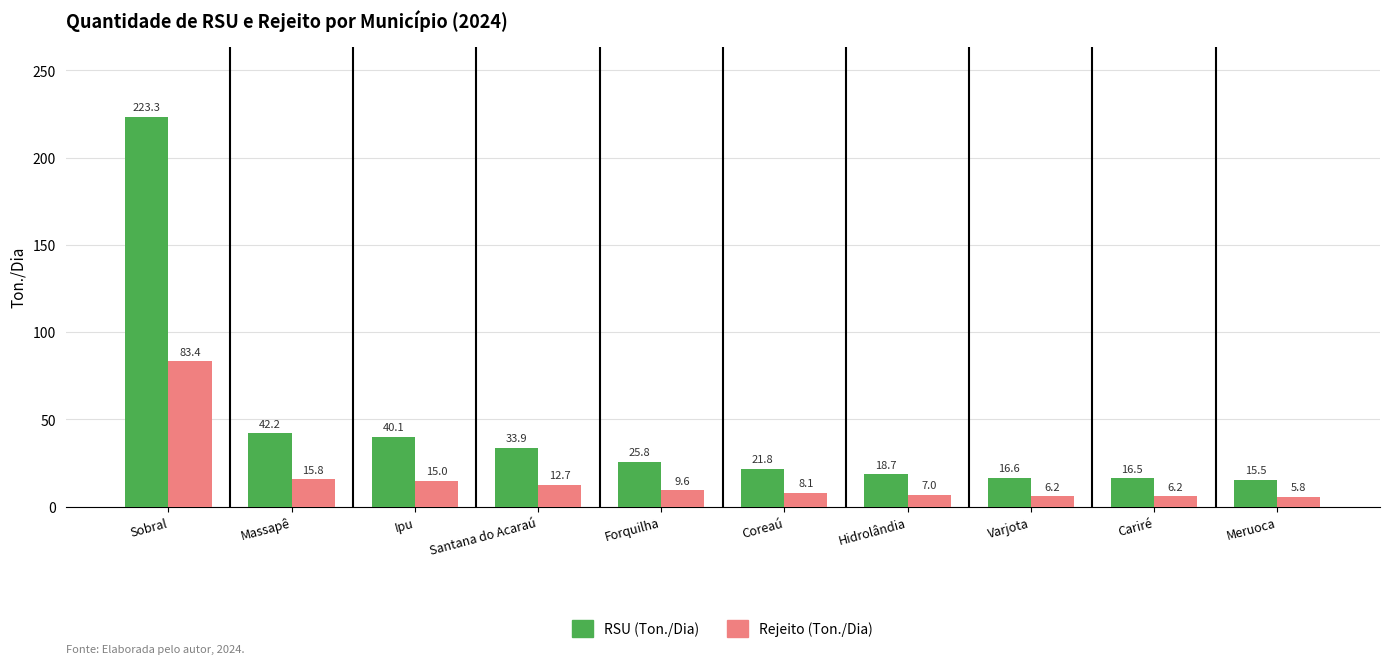

At which category is the sum across all series the highest?

Sobral